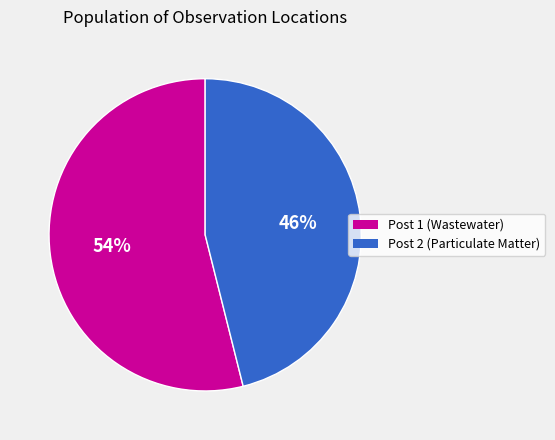

To the nearest percent, what is the average slice percentage?

50%